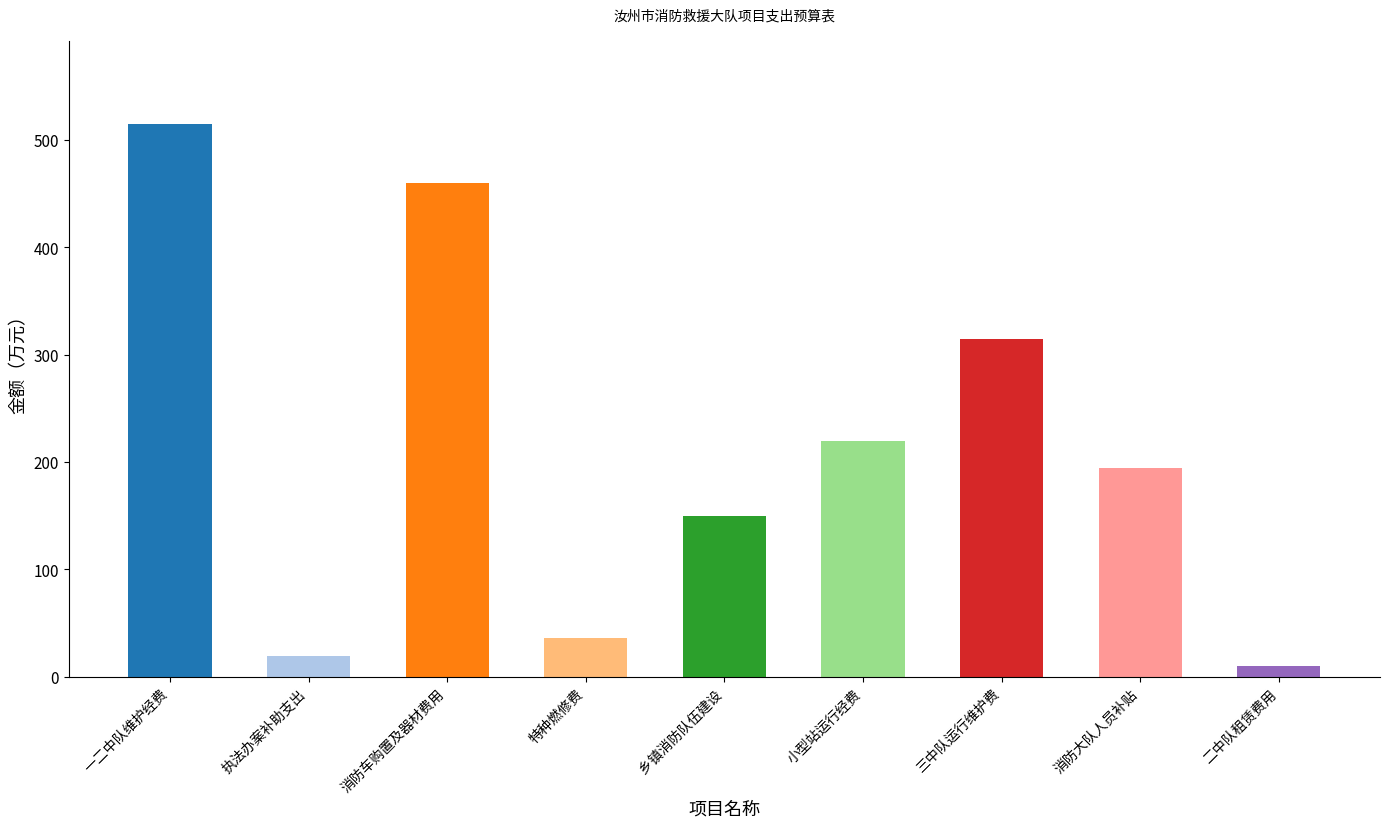

Reading left to right, what are all the values shown in this chart?

一二中队维护经费=515	执法办案补助支出=19	消防车购置及器材费用=460	特种燃修费=36	乡镇消防队伍建设=150	小型站运行经费=220	三中队运行维护费=315	消防大队人员补贴=194	二中队租赁费用=10